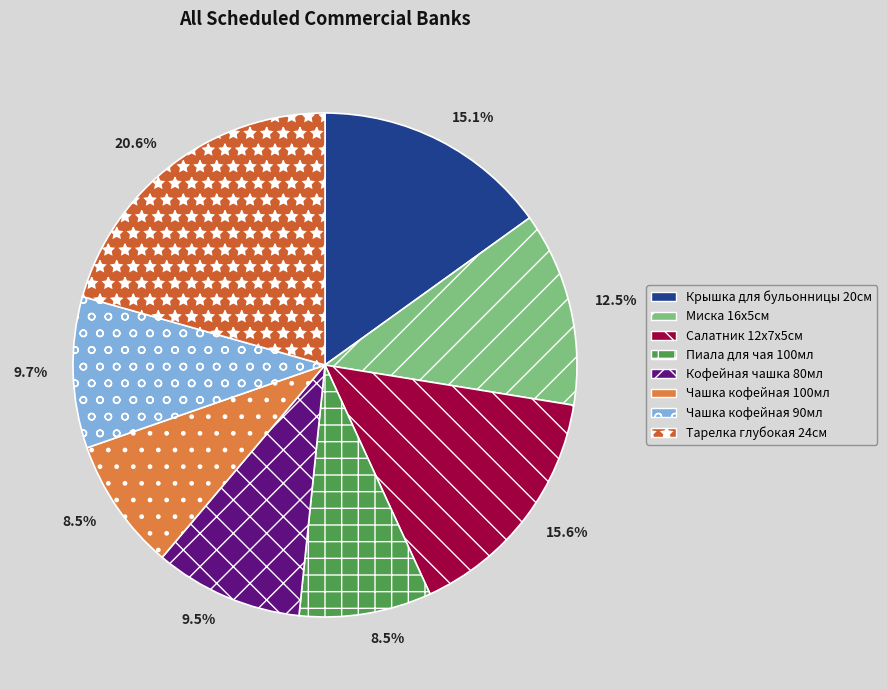

Combined, do Чашка кофейная 90мл and Чашка кофейная 100мл account for over 50%?

No